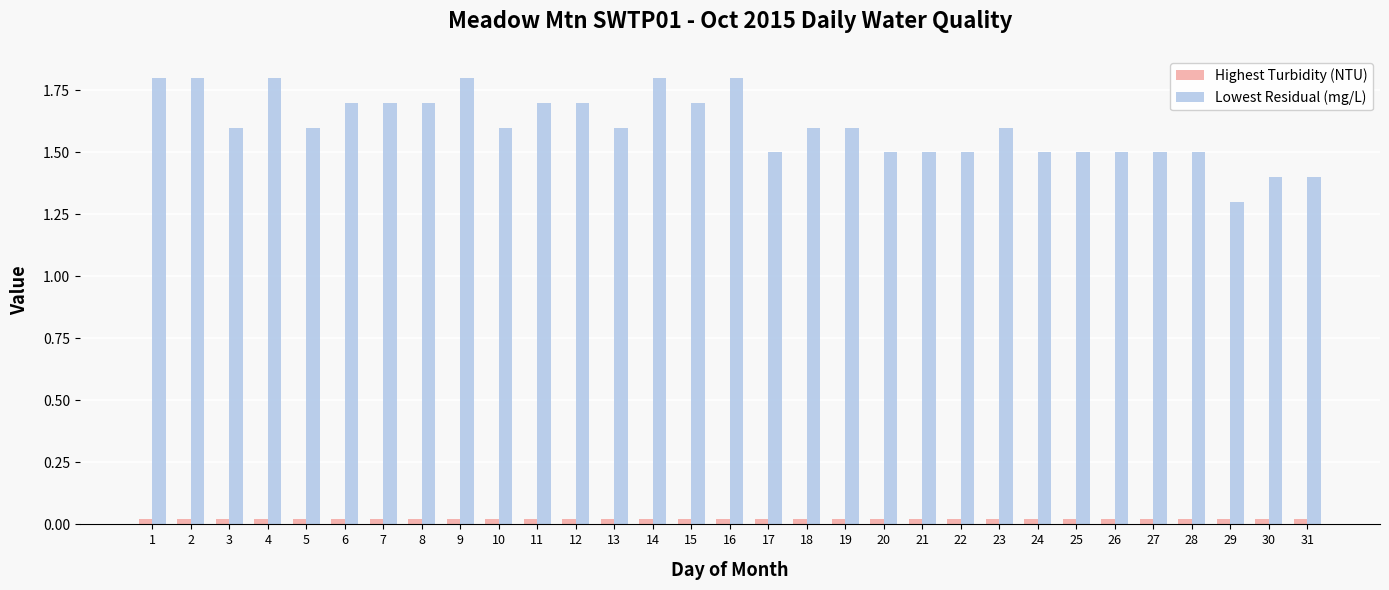

The value of Lowest Residual (mg/L) at 1 is 1.8. True or false?

True